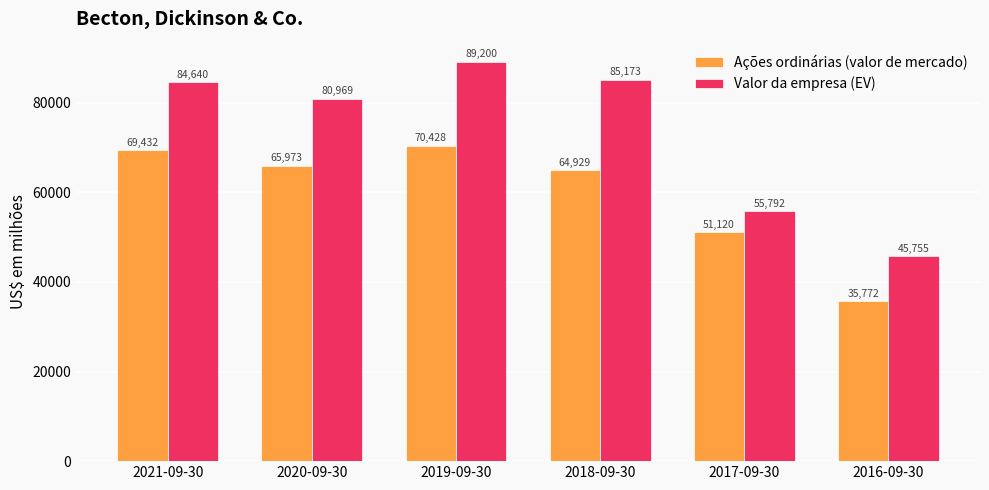

True or false: Valor da empresa (EV) has a value of 85173 at 2018-09-30.

True